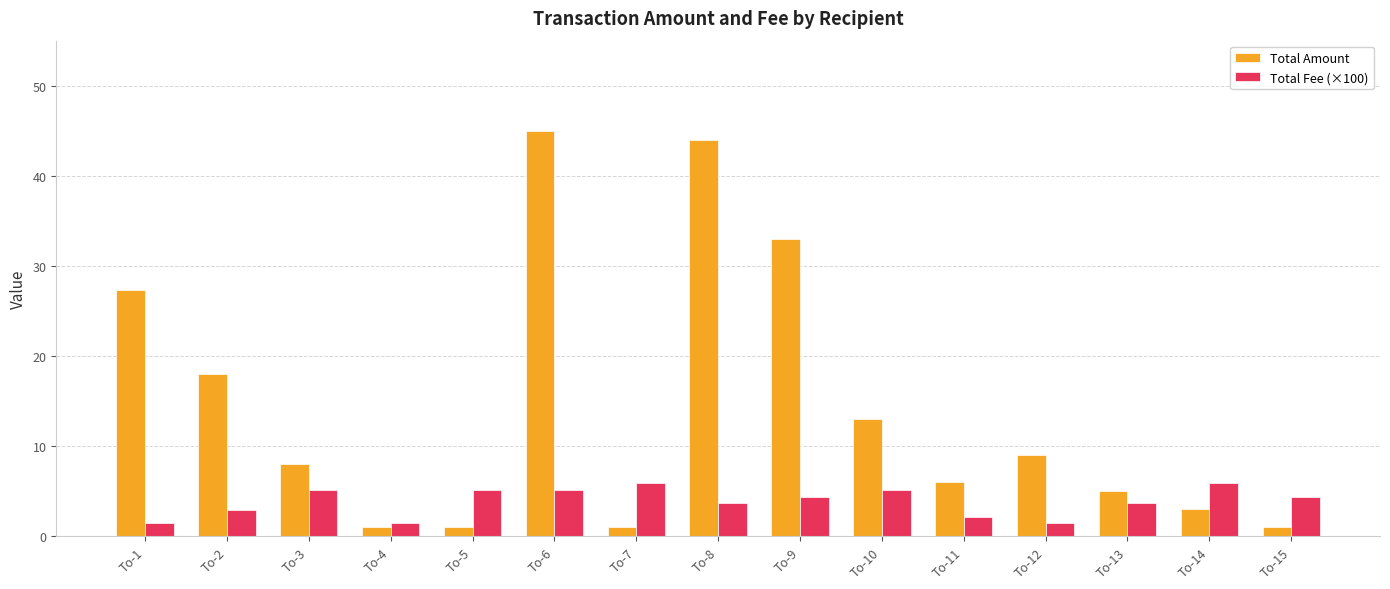

List the series in order of their peak value, highest first.

Total Amount, Total Fee (×100)